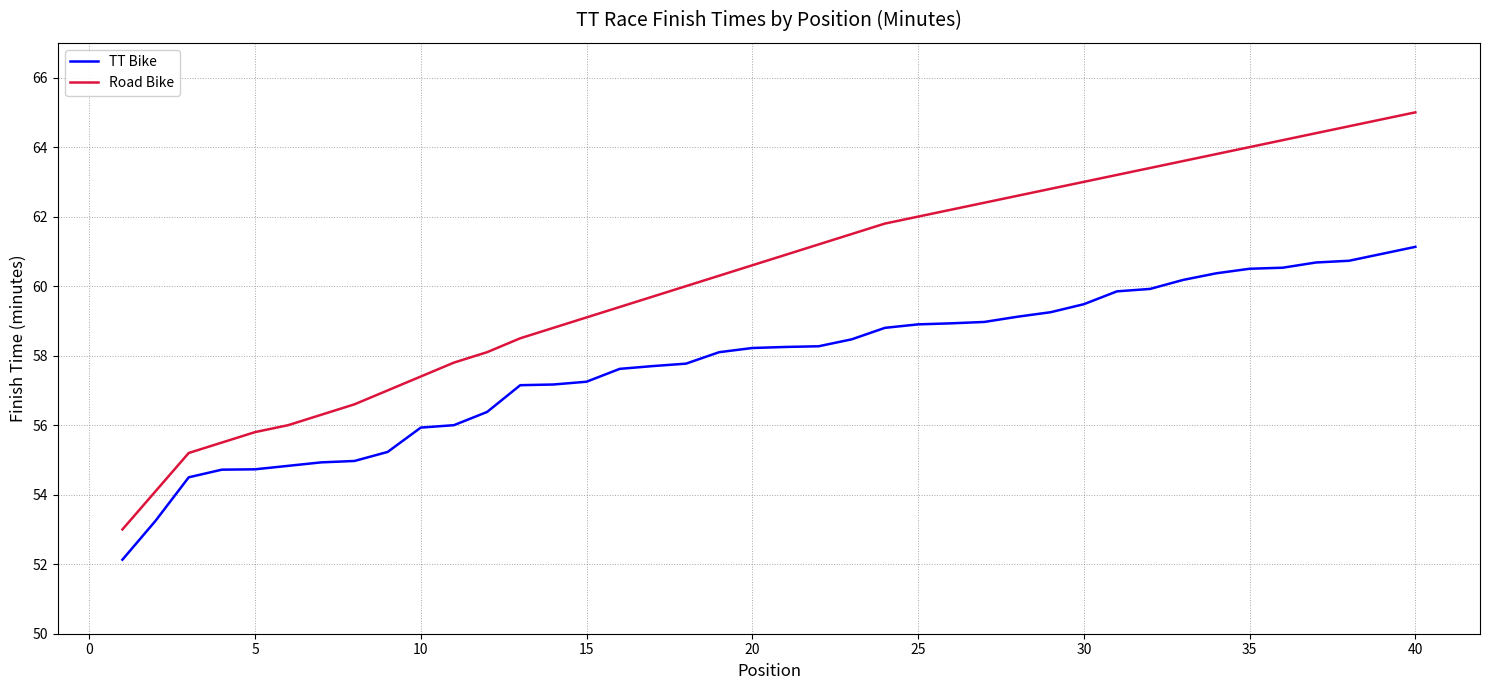

True or false: Road Bike has more than 0 points higher than both neighbors.

False